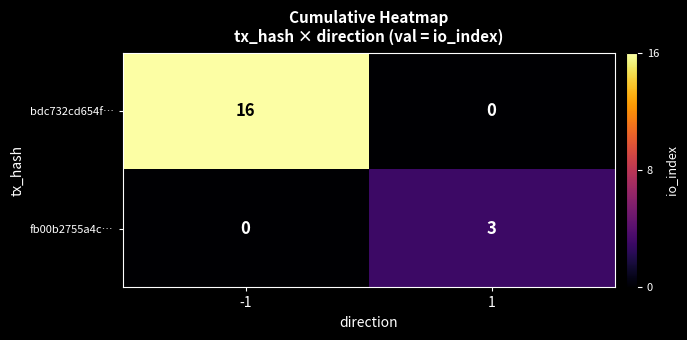

What is the sum of the bdc732cd654f… values at 1 and -1?

16